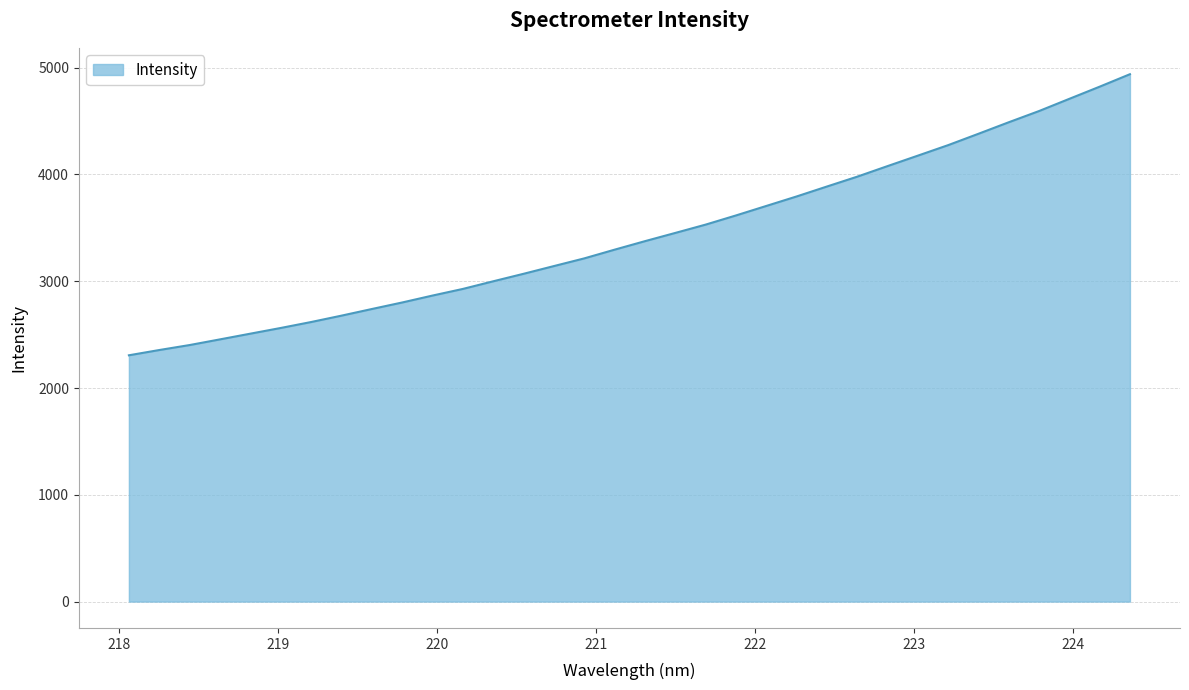

What is the difference between the maximum and minimum values?

2632.2